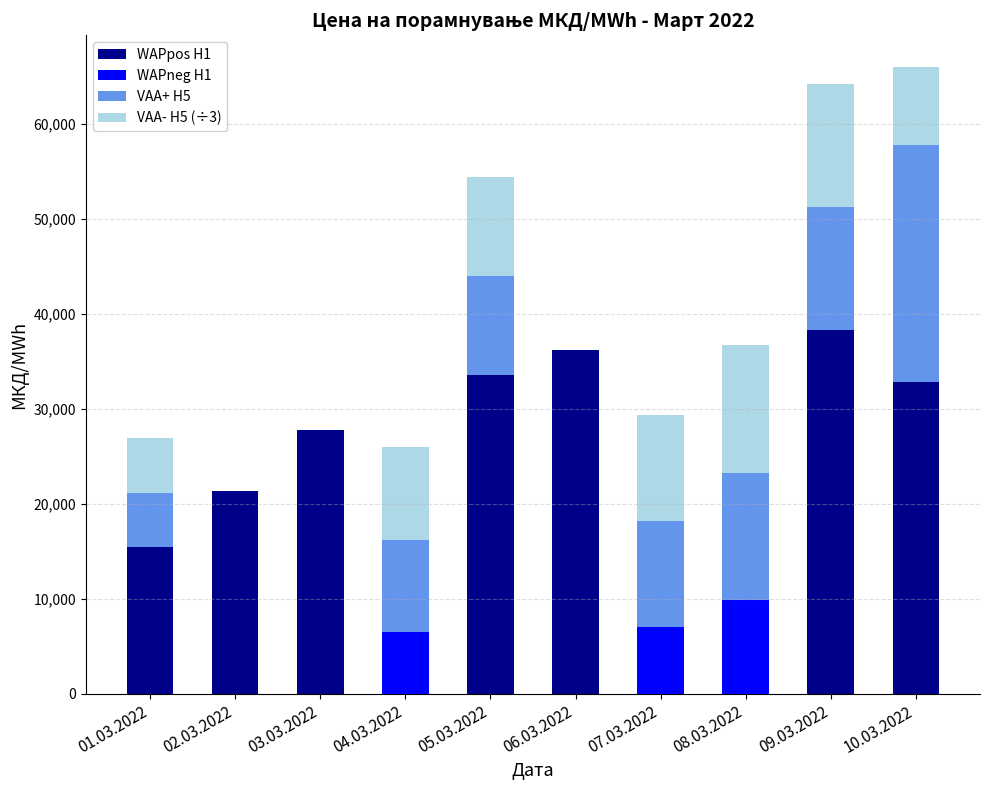

At which label does WAPpos H1 reach its peak?

09.03.2022